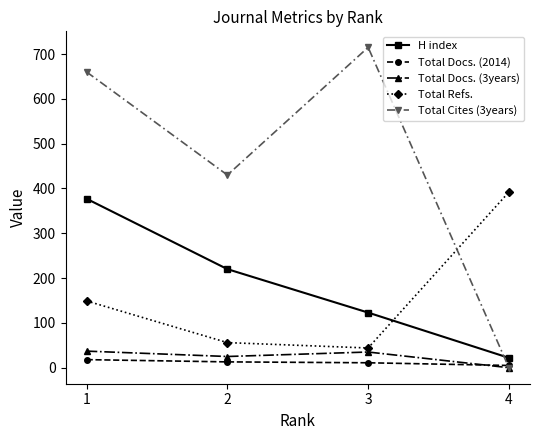

What is the value of the Total Docs. (2014) point at the 2nd from the left?

13